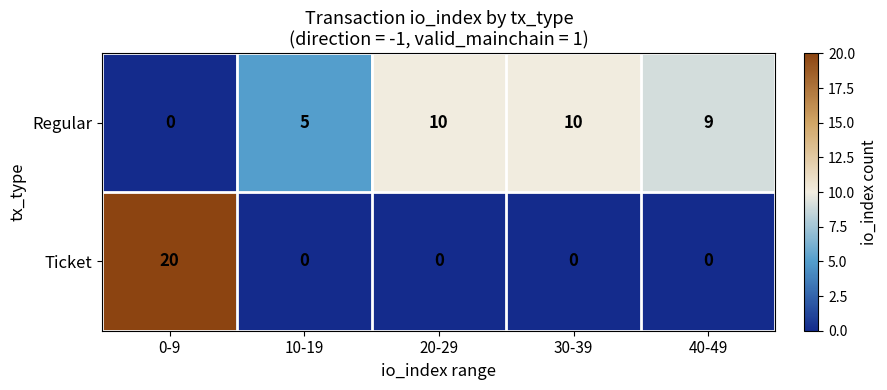

Which series has the largest total across all categories?

Regular